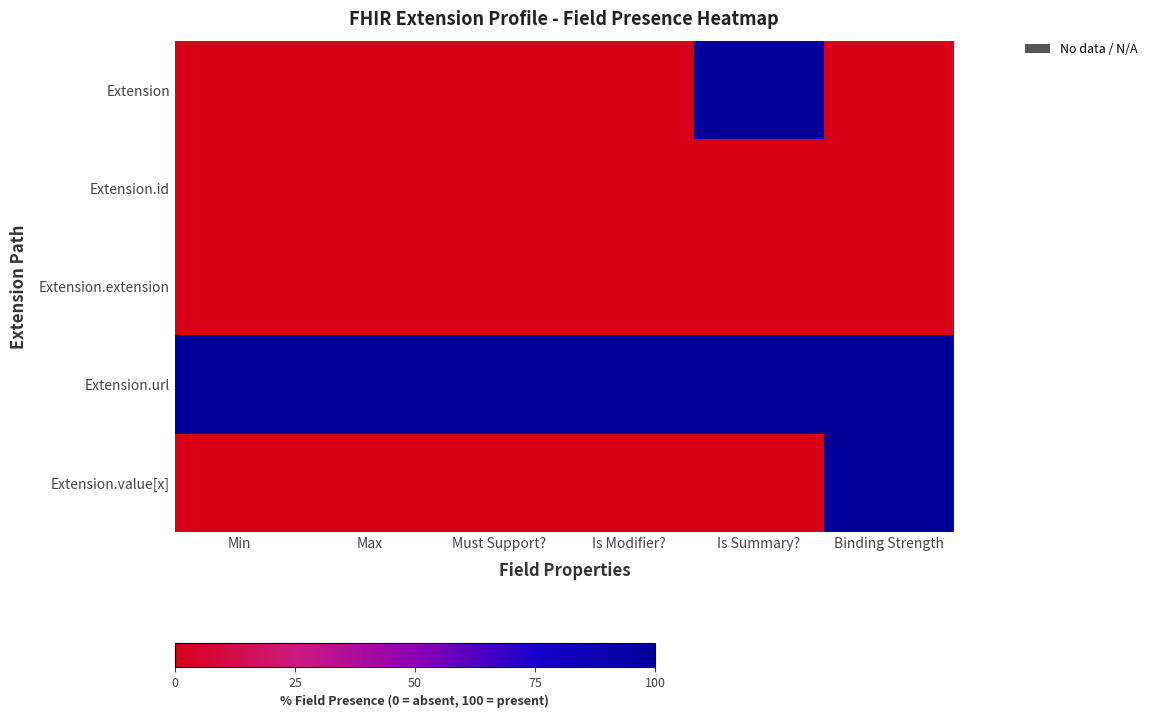

At which category does the chart reach its minimum across all series?

Min